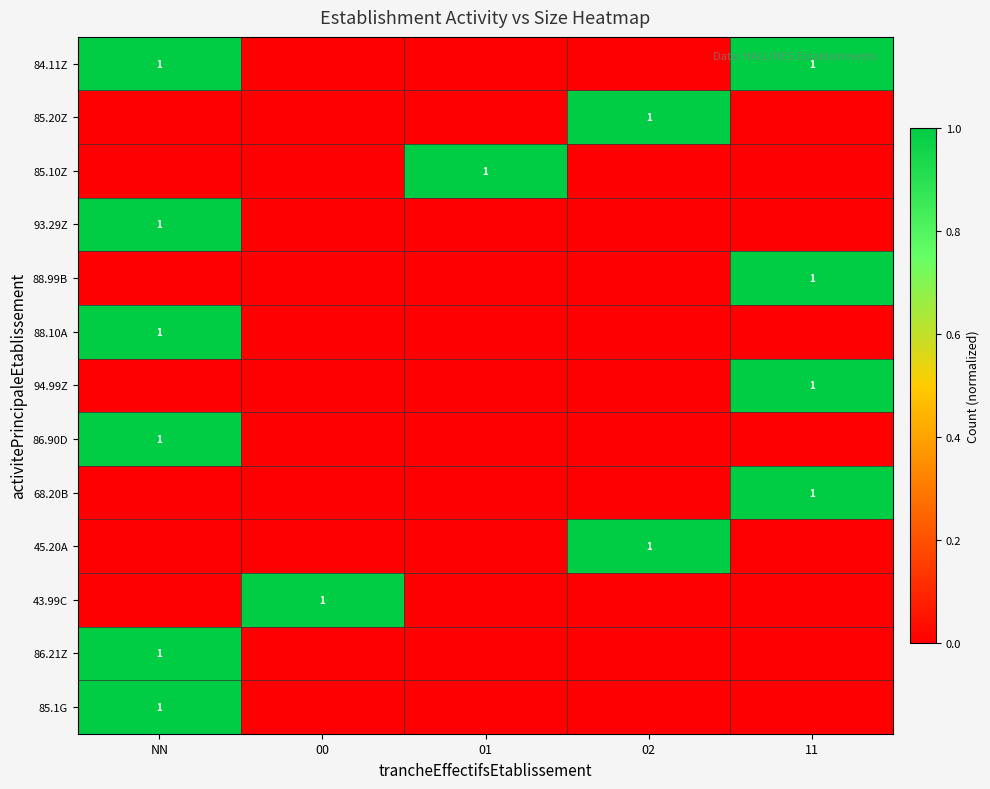

The 68.20B series shows 1 at 11. True or false?

True